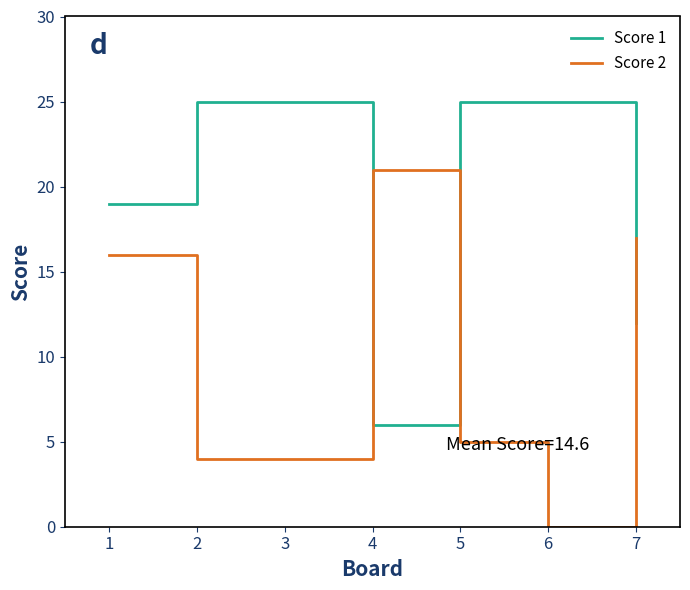

Which series changed the most between 1 and 6?

Score 2